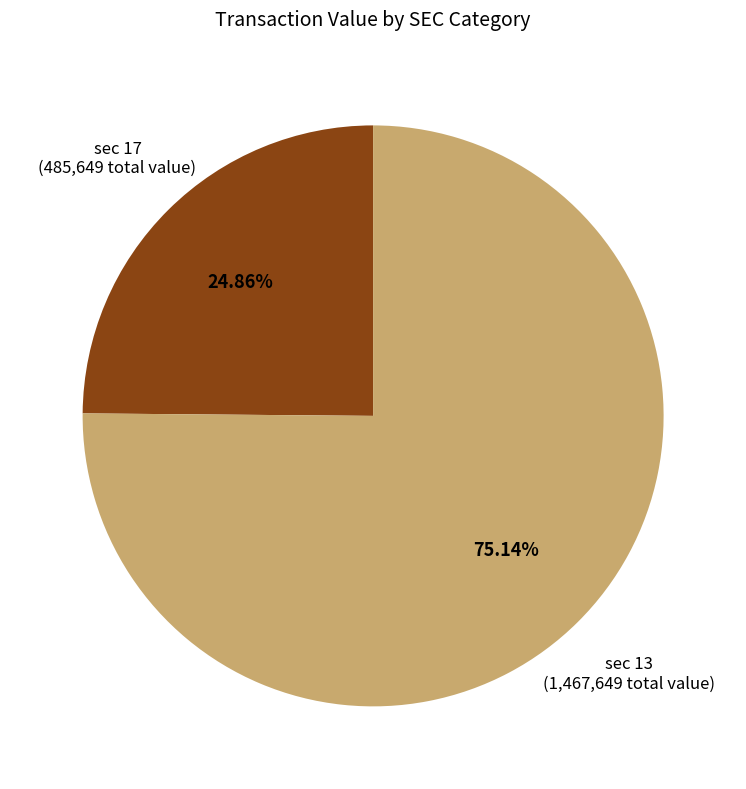

To the nearest percent, what percentage of the pie is sec 17?

75%